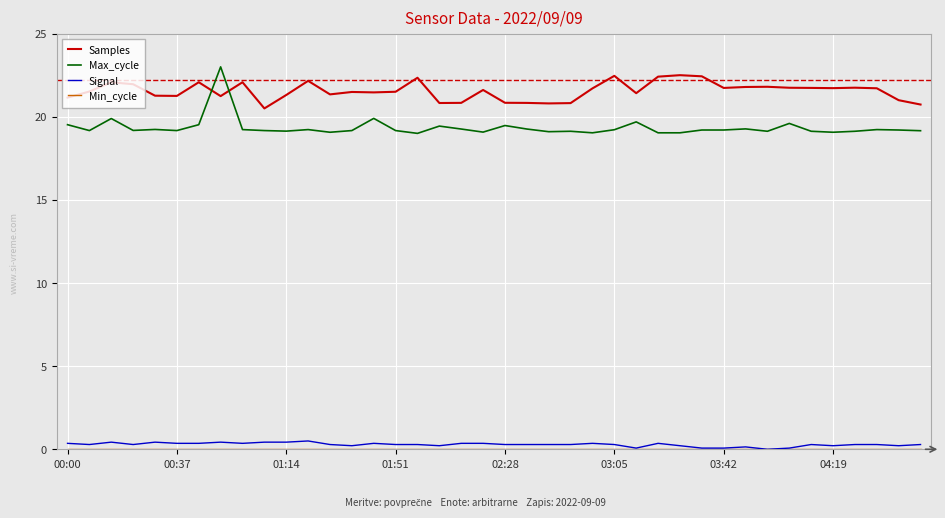

Which series has the largest range (max minus min)?

Max_cycle